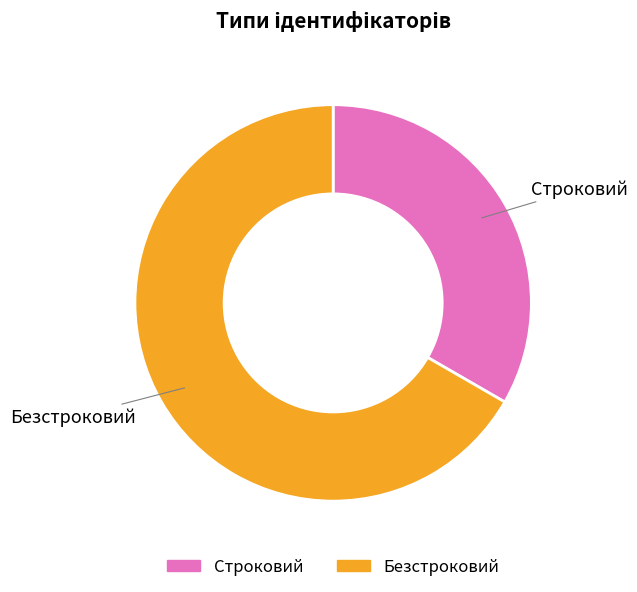

Combined, do Безстроковий and Строковий account for over 50%?

Yes